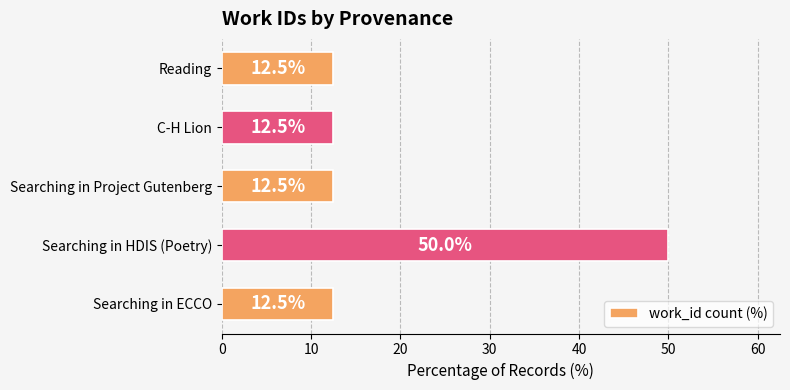

At which category does the chart reach its peak across all series?

Searching in HDIS (Poetry)